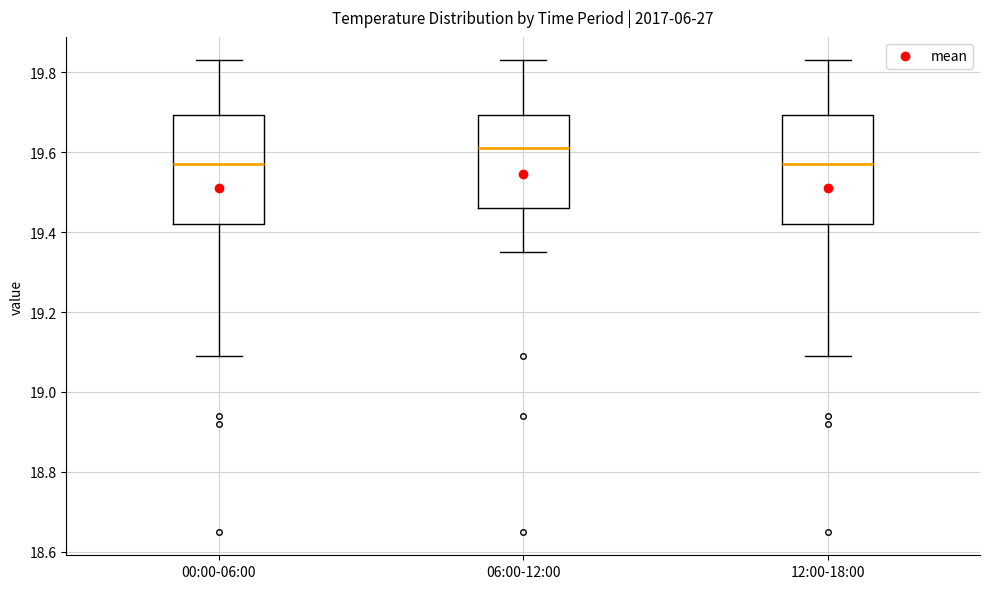

Where is the lower edge of the box for 06:00-12:00 on the y-axis? The values are not printed on the chart, so give them approximately, as read against the axis.

19.46